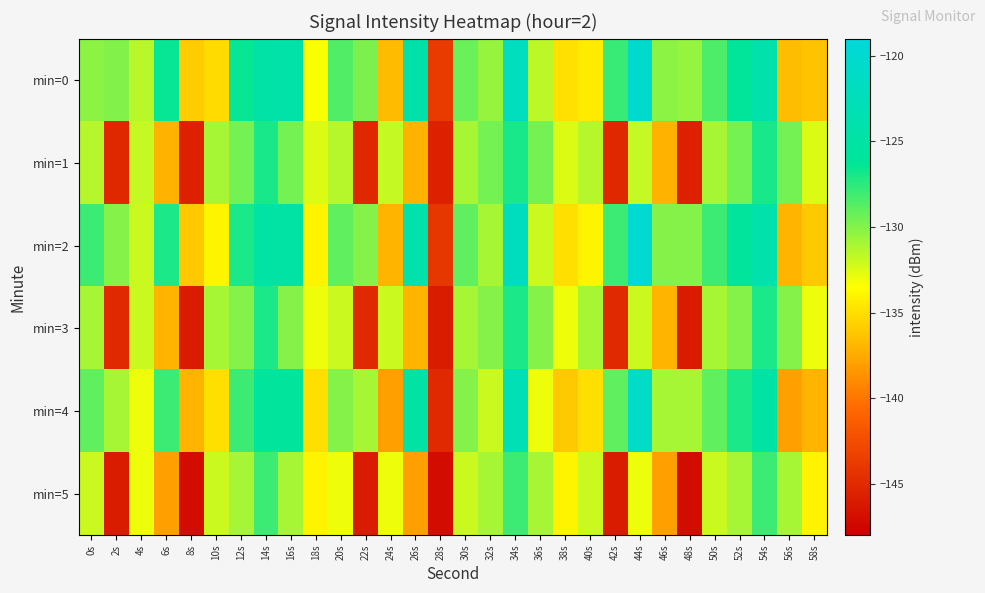

Reading left to right, transcribe all the data shown in this chart.

min=0: 0s=-130.3	2s=-130.0	4s=-131.5	6s=-126.5	8s=-135.9	10s=-135.2	12s=-126.5	14s=-124.7	16s=-124.6	18s=-133.3	20s=-128.6	22s=-129.8	24s=-136.7	26s=-124.2	28s=-143.8	30s=-129.3	32s=-130.5	34s=-121.9	36s=-131.6	38s=-134.9	40s=-134.4	42s=-127.9	44s=-120.2	46s=-130.3	48s=-130.4	50s=-128.5	52s=-126.2	54s=-124.0	56s=-136.6	58s=-136.3
min=1: 0s=-131.5	2s=-145.2	4s=-131.8	6s=-137.1	8s=-145.6	10s=-131.0	12s=-129.6	14s=-126.9	16s=-129.6	18s=-132.5	20s=-131.5	22s=-145.2	24s=-131.8	26s=-137.1	28s=-145.6	30s=-131.0	32s=-129.6	34s=-126.9	36s=-129.6	38s=-132.5	40s=-131.5	42s=-145.2	44s=-131.8	46s=-137.1	48s=-145.6	50s=-131.0	52s=-129.6	54s=-126.9	56s=-129.6	58s=-132.5
min=2: 0s=-128.0	2s=-130.0	4s=-132.0	6s=-127.0	8s=-136.0	10s=-134.0	12s=-127.0	14s=-125.0	16s=-125.0	18s=-134.0	20s=-129.0	22s=-130.0	24s=-137.0	26s=-124.0	28s=-144.0	30s=-129.0	32s=-131.0	34s=-122.0	36s=-132.0	38s=-135.0	40s=-134.0	42s=-128.0	44s=-120.0	46s=-130.0	48s=-130.0	50s=-128.0	52s=-126.0	54s=-124.0	56s=-137.0	58s=-136.0
min=3: 0s=-131.0	2s=-145.0	4s=-132.0	6s=-137.0	8s=-146.0	10s=-131.0	12s=-130.0	14s=-127.0	16s=-130.0	18s=-133.0	20s=-132.0	22s=-145.0	24s=-132.0	26s=-137.0	28s=-146.0	30s=-131.0	32s=-130.0	34s=-127.0	36s=-130.0	38s=-133.0	40s=-131.0	42s=-145.0	44s=-132.0	46s=-137.0	48s=-146.0	50s=-131.0	52s=-130.0	54s=-127.0	56s=-130.0	58s=-133.0
min=4: 0s=-129.0	2s=-131.0	4s=-133.0	6s=-128.0	8s=-137.0	10s=-135.0	12s=-128.0	14s=-126.0	16s=-126.0	18s=-135.0	20s=-130.0	22s=-131.0	24s=-138.0	26s=-125.0	28s=-145.0	30s=-130.0	32s=-132.0	34s=-123.0	36s=-133.0	38s=-136.0	40s=-135.0	42s=-129.0	44s=-121.0	46s=-131.0	48s=-131.0	50s=-129.0	52s=-127.0	54s=-125.0	56s=-138.0	58s=-137.0
min=5: 0s=-132.0	2s=-146.0	4s=-133.0	6s=-138.0	8s=-147.0	10s=-132.0	12s=-131.0	14s=-128.0	16s=-131.0	18s=-134.0	20s=-133.0	22s=-146.0	24s=-133.0	26s=-138.0	28s=-147.0	30s=-132.0	32s=-131.0	34s=-128.0	36s=-131.0	38s=-134.0	40s=-132.0	42s=-146.0	44s=-133.0	46s=-138.0	48s=-147.0	50s=-132.0	52s=-131.0	54s=-128.0	56s=-131.0	58s=-134.0